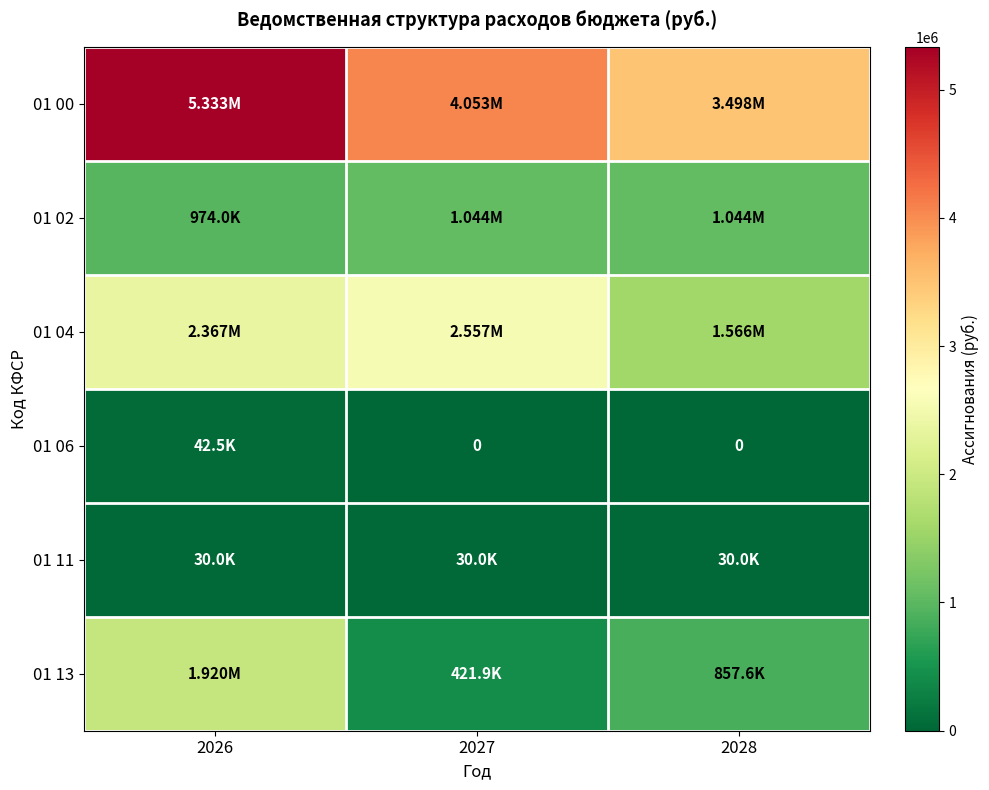

What is the sum of all 01 13 values?

3199488